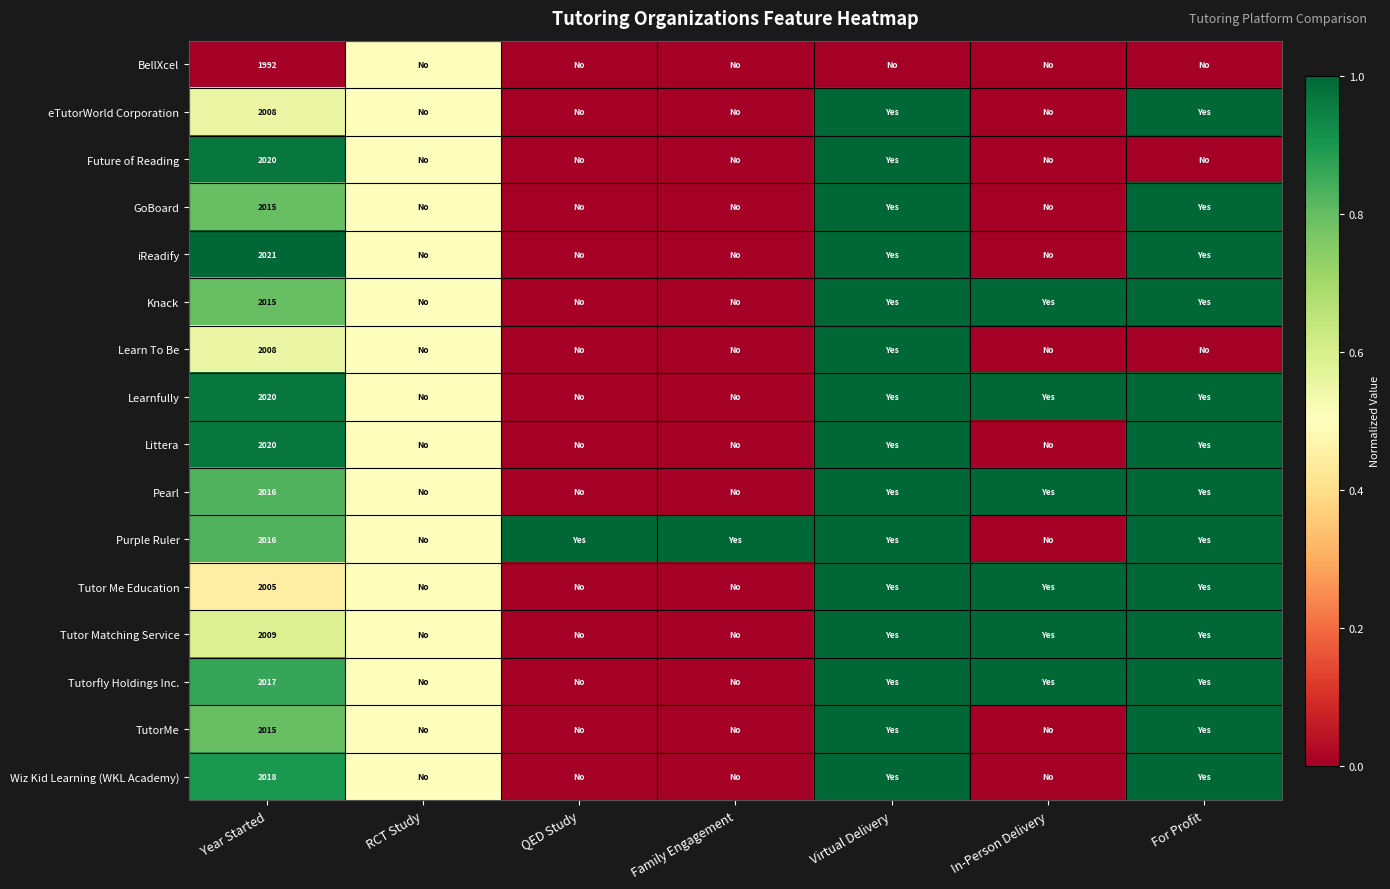

The value of BellXcel at RCT Study is 0.5. True or false?

True